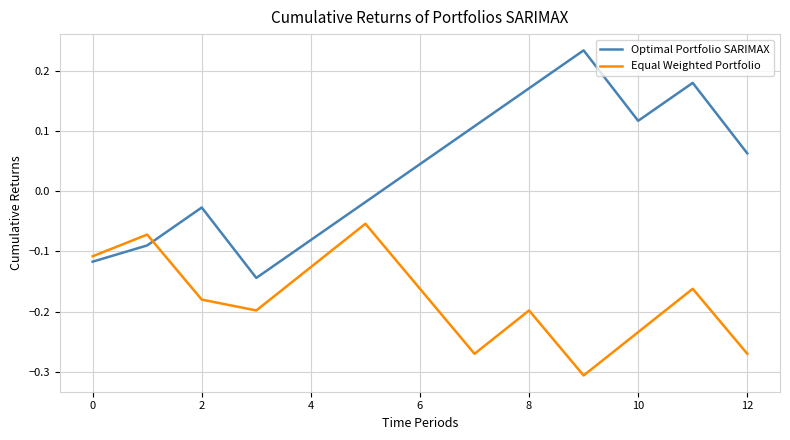

In Optimal Portfolio SARIMAX, how many points are lower than both neighbors (excluding endpoints)?

2